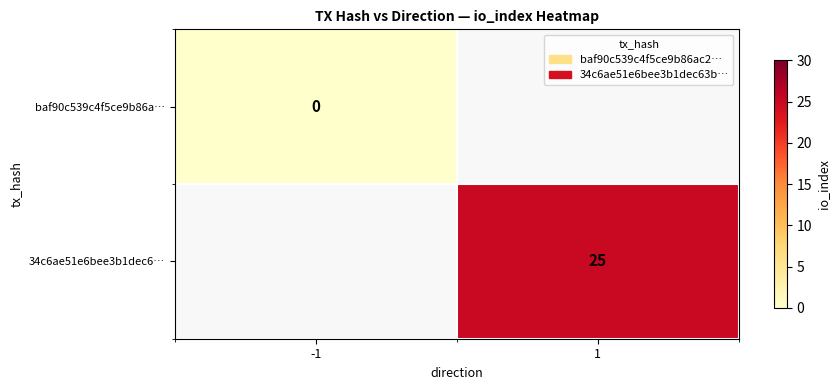

Rank the categories by 34c6ae51e6bee3b1dec6… value from lowest to highest.

-1, 1